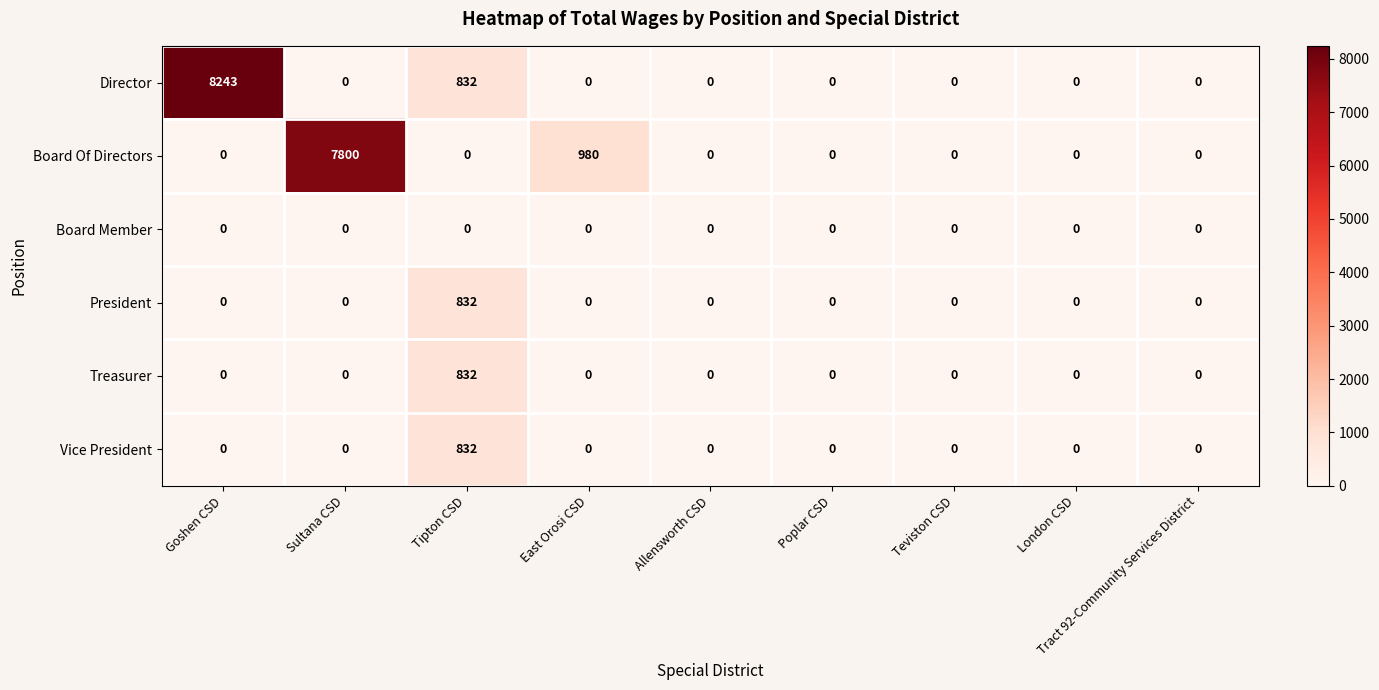

What is the highest value of the Vice President series?

832